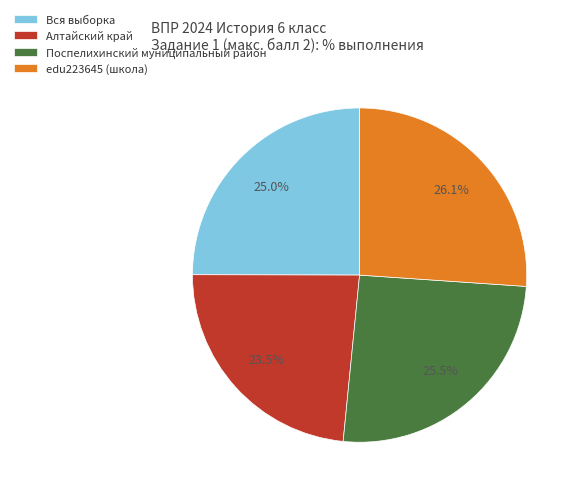

Between Вся выборка and Поспелихинский муниципальный район, which is larger?

Поспелихинский муниципальный район